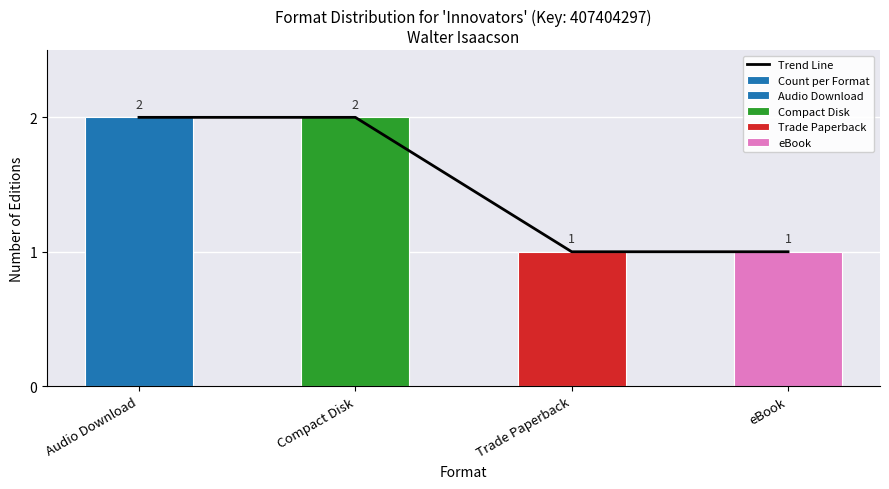

Count the Count per Format values in the range 1 to 2.

4